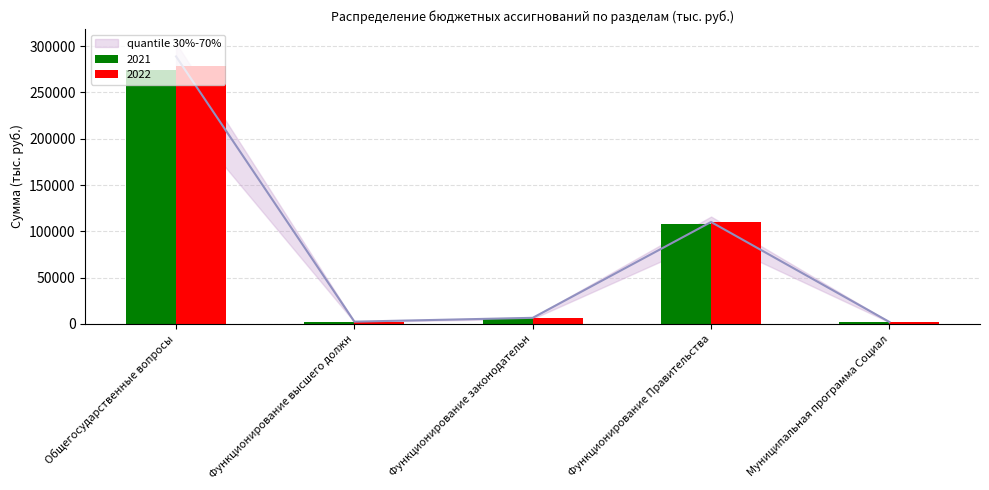

At which category is the sum across all series the highest?

Общегосударственные вопросы